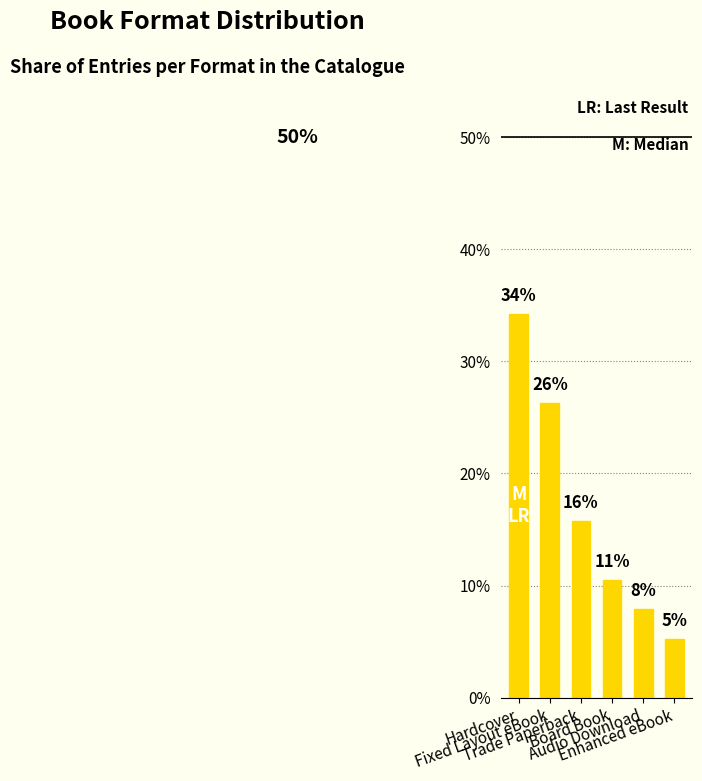

How many data points does each series have?

6